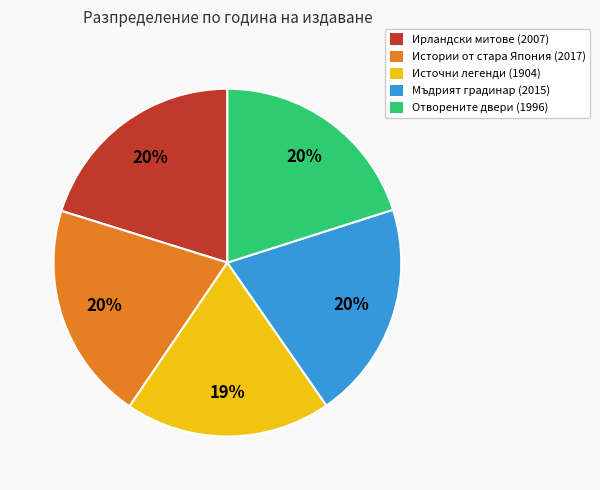

How many slices are in this pie chart?

5